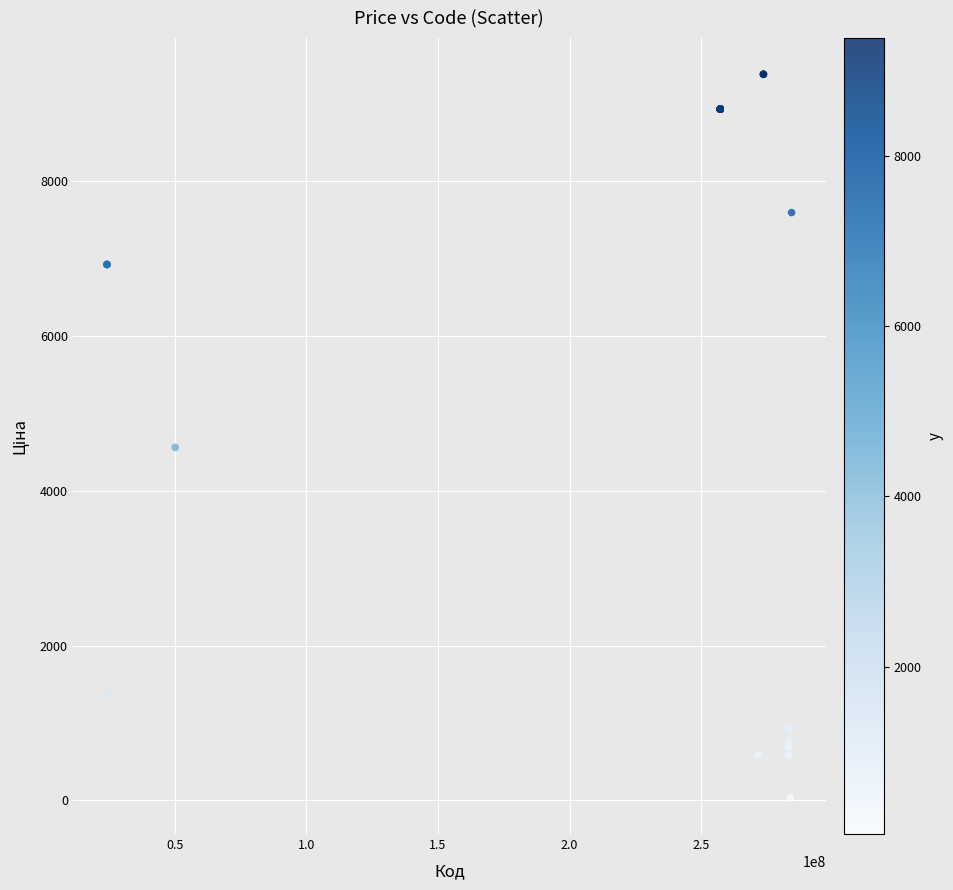

What Y value in the scatter plot is closest to 4708?

4561.9